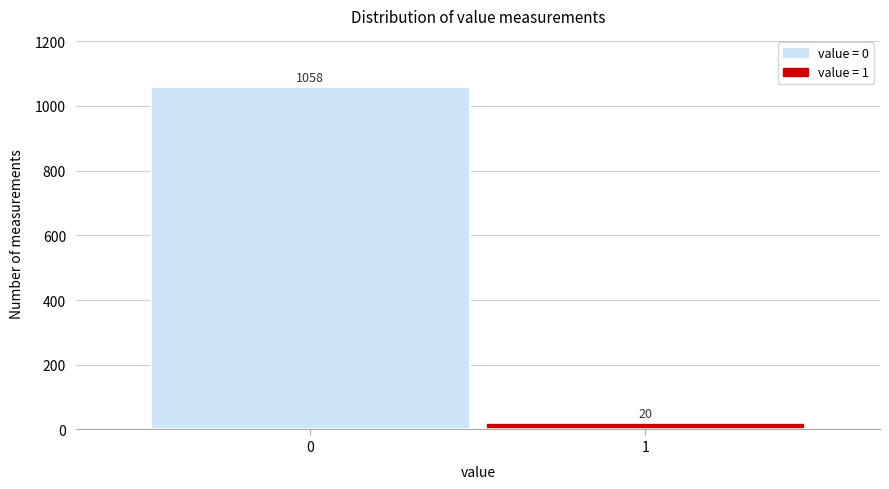

Reading left to right, what are all the values shown in this chart?

1058	20